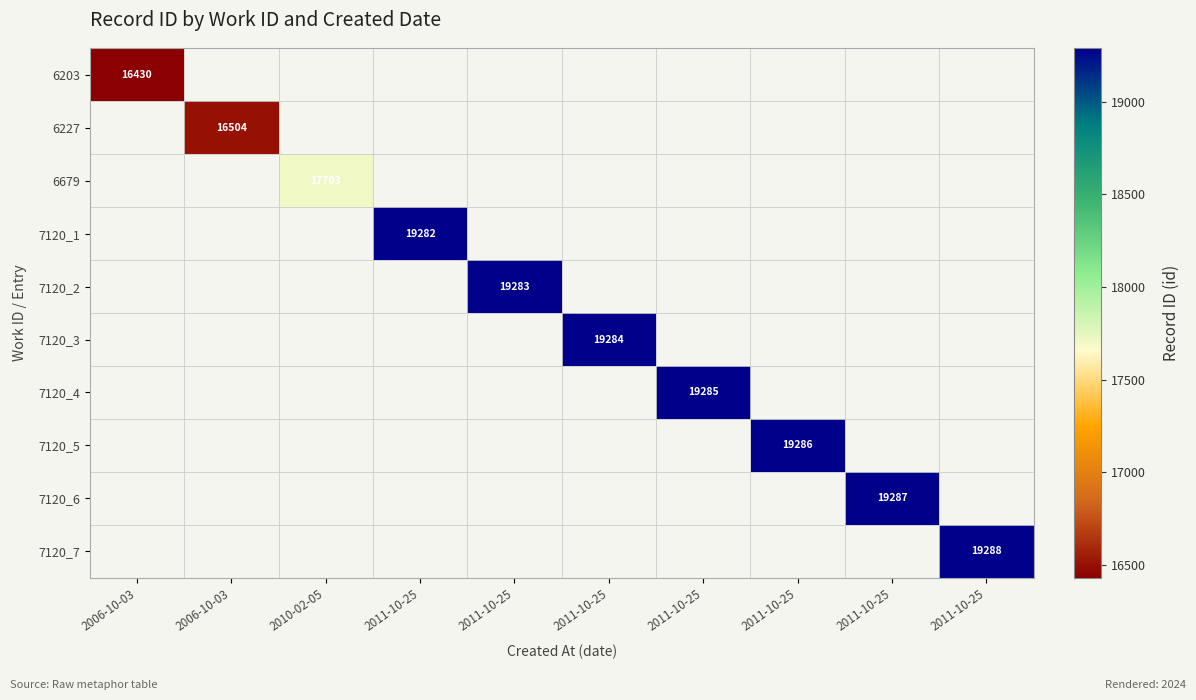

At which category does the chart reach its peak across all series?

2011-10-25